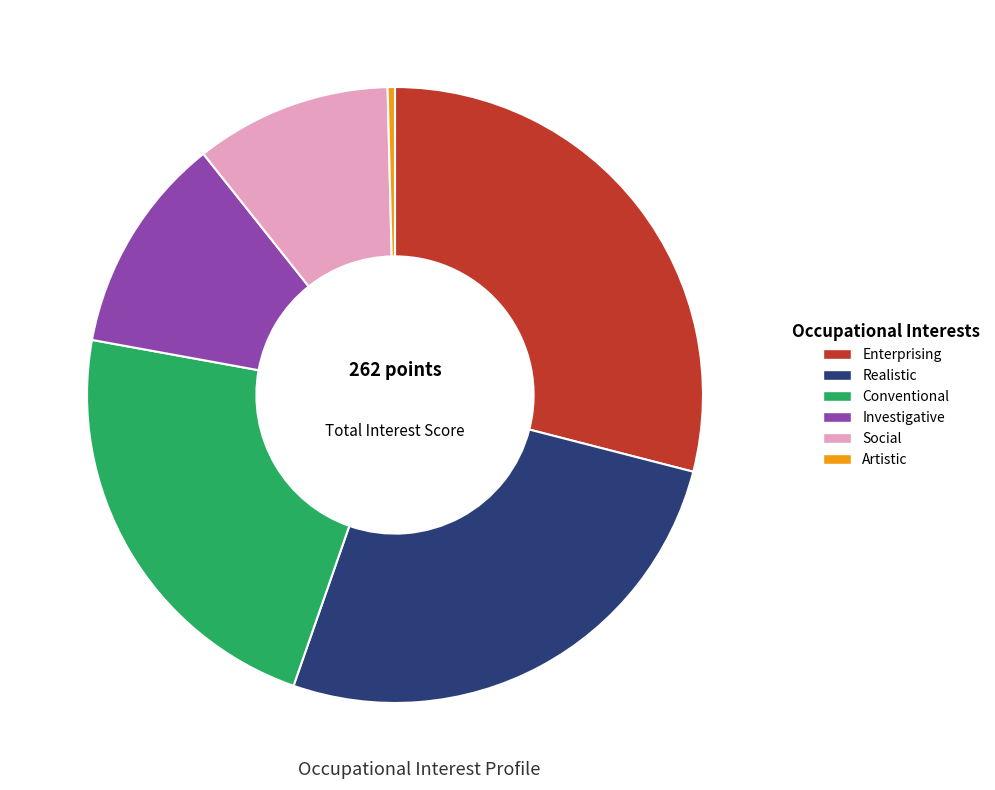

Is it true that Investigative is 3% of the pie?

False